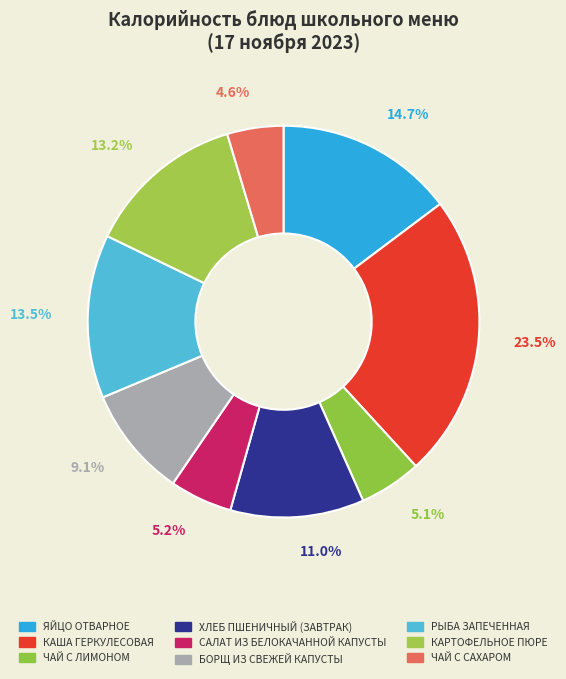

How many slices are in this pie chart?

9